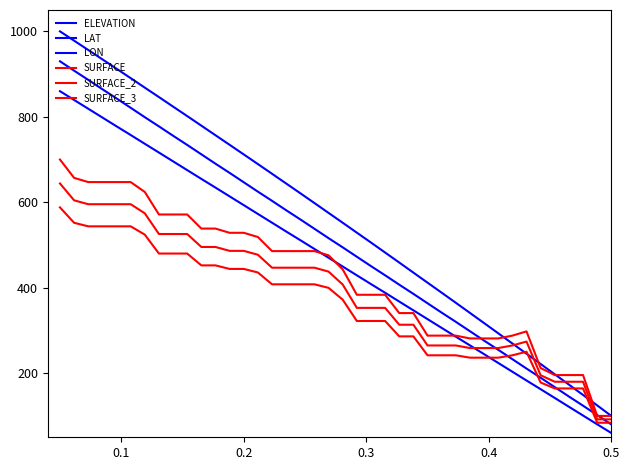

How many values in the SURFACE series are below 475?

20